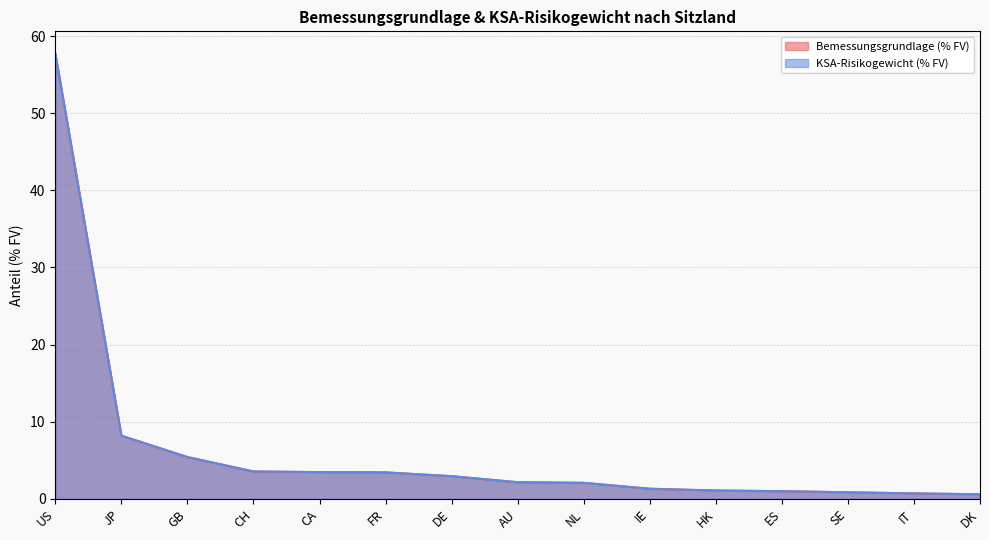

The value of Bemessungsgrundlage (% FV) at GB is 7.6. True or false?

False